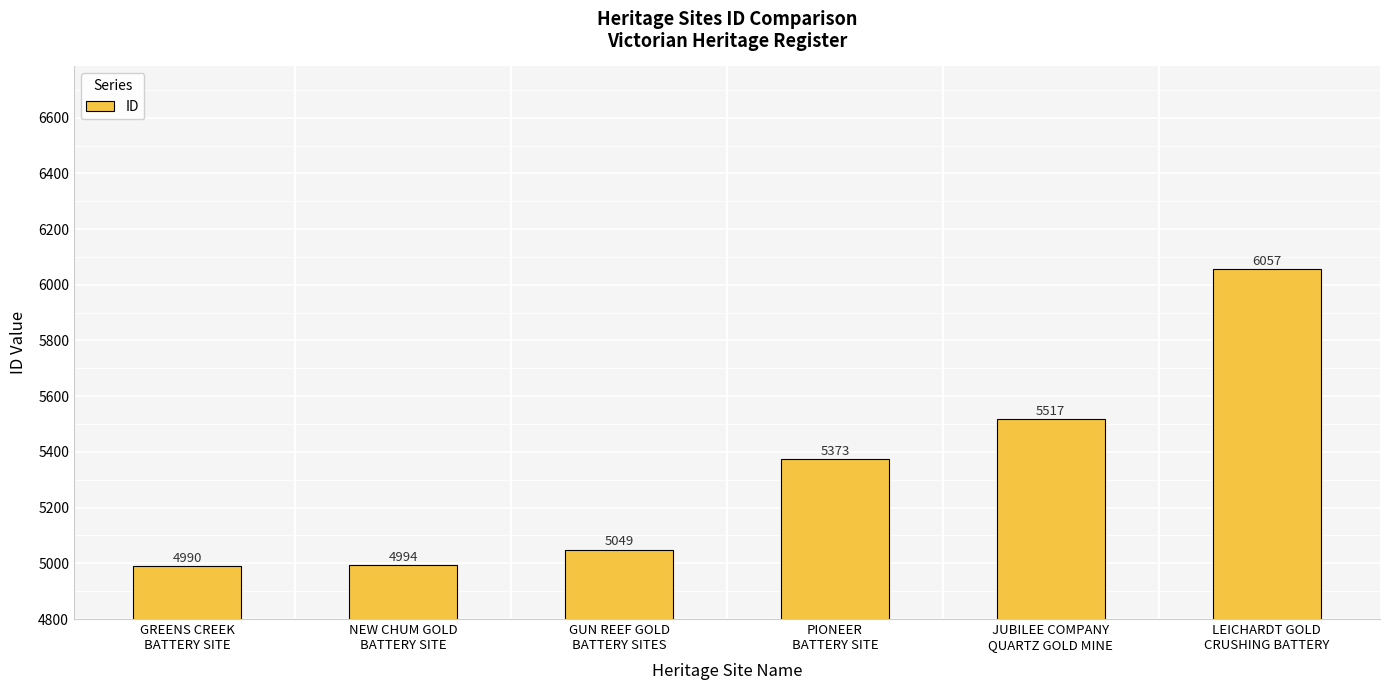

At which category does the chart reach its peak across all series?

LEICHARDT GOLD
CRUSHING BATTERY